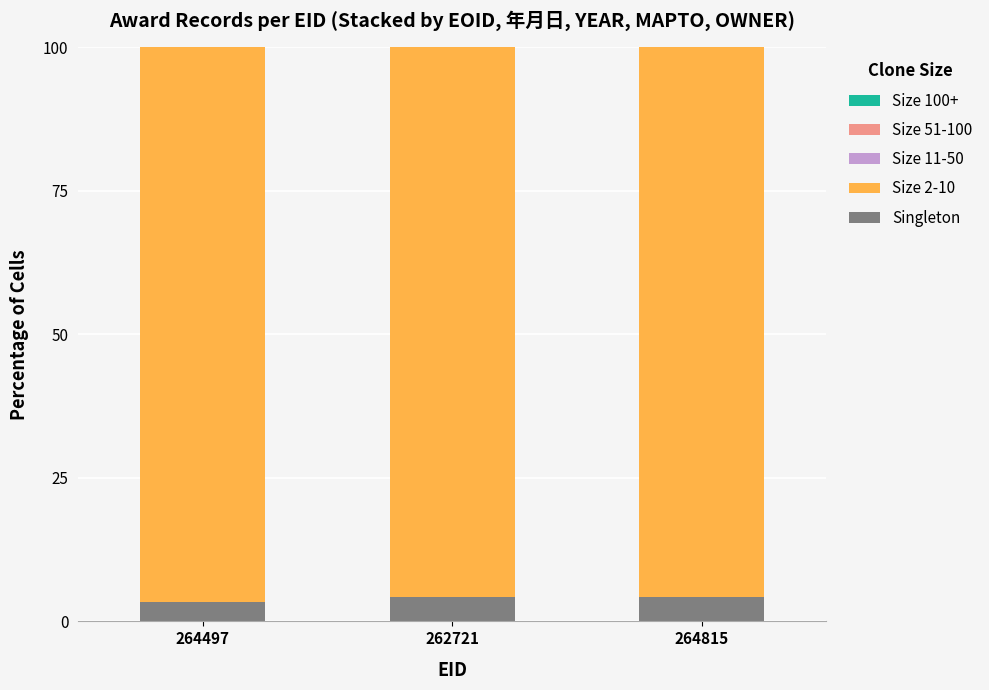

The value of Singleton at 262721 is 4.2. True or false?

True